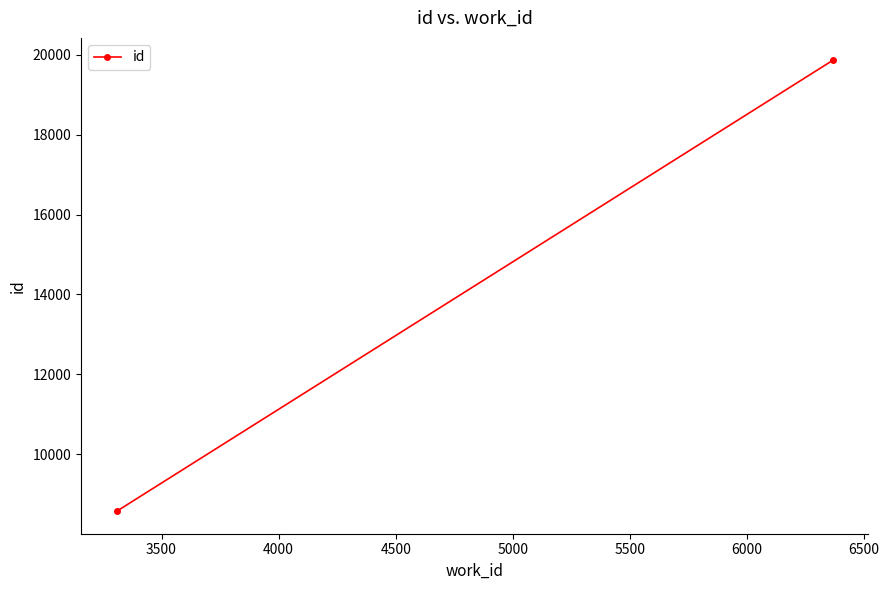

What is the value of the 1st point from the left?

8575